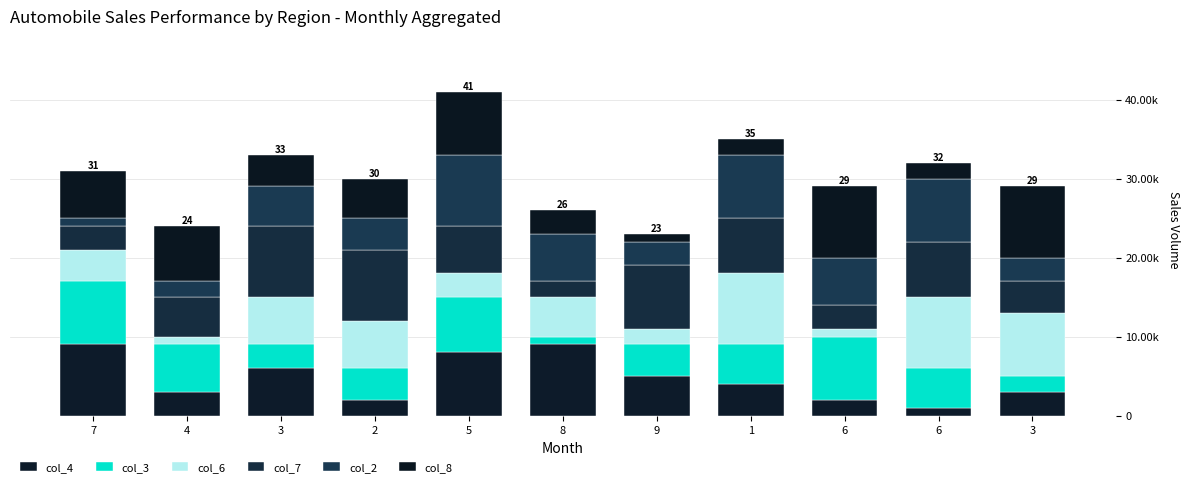

Between 4 and 6, which series saw the biggest shift?

col_6